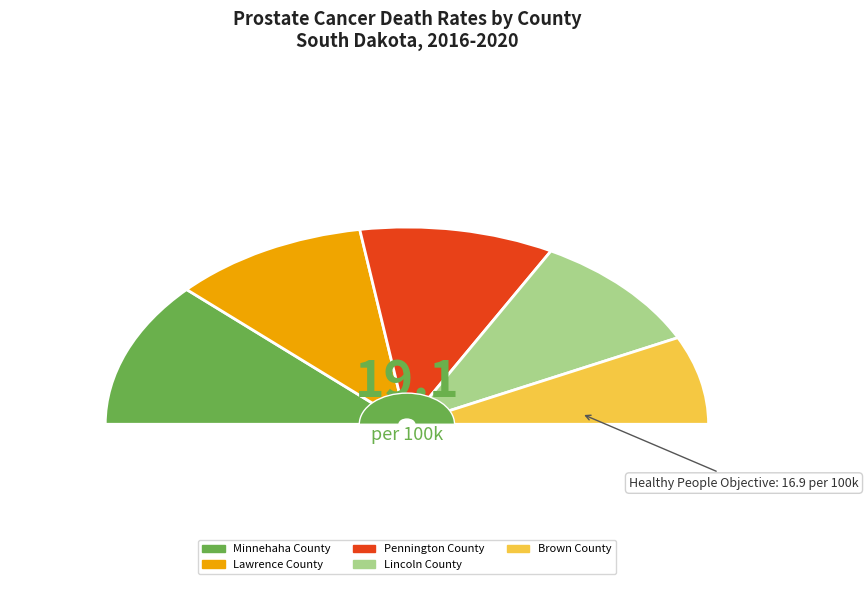

The Lincoln County slice represents 30% of the pie. True or false?

False